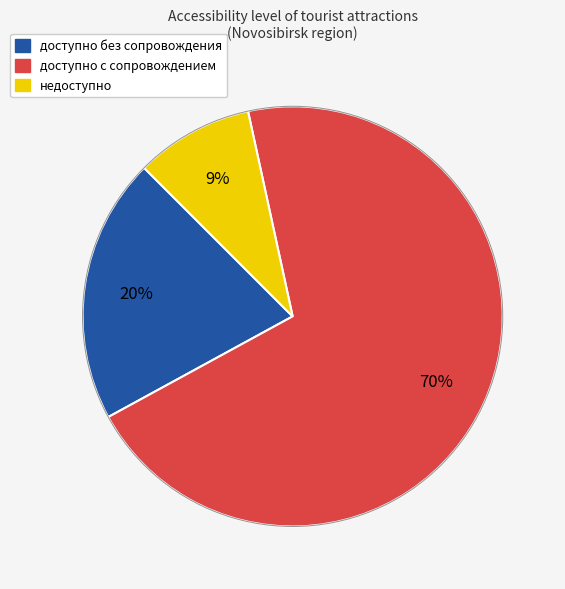

Does доступно с сопровождением account for over 50% of the chart?

Yes